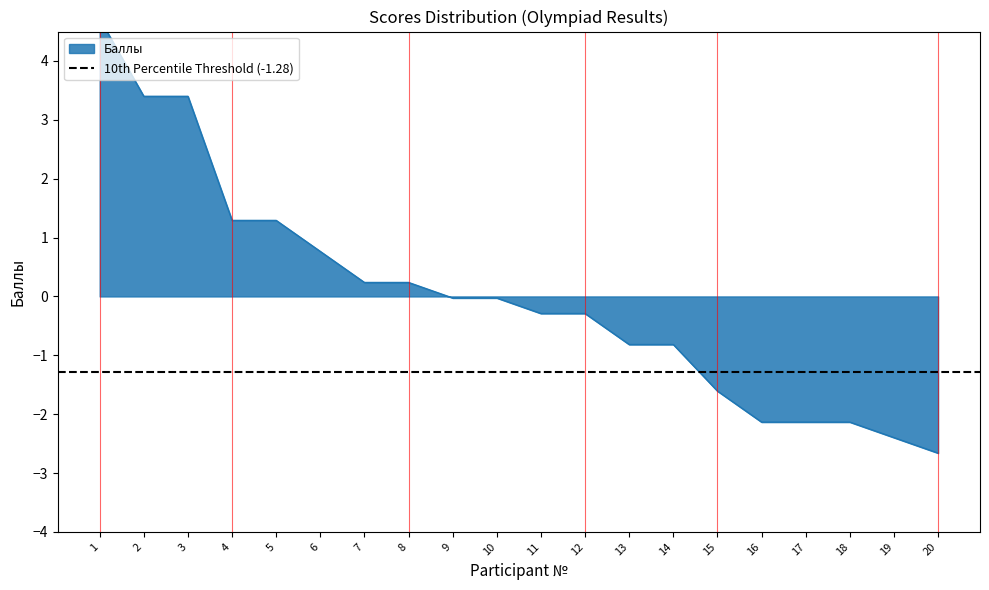

List the labels in order of value, smallest first.

20, 19, 16, 17, 18, 15, 13, 14, 11, 12, 9, 10, 7, 8, 6, 4, 5, 2, 3, 1